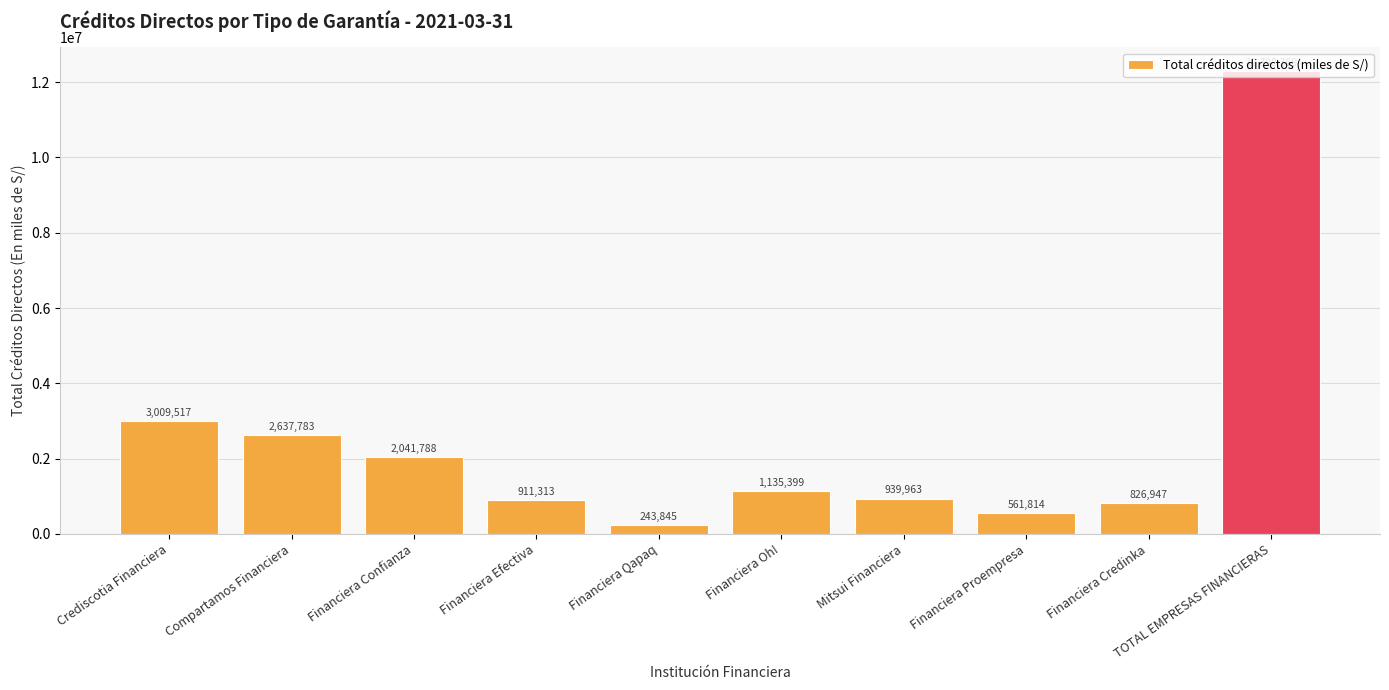

Between Crediscotia Financiera and Financiera Oh!, which is larger?

Crediscotia Financiera